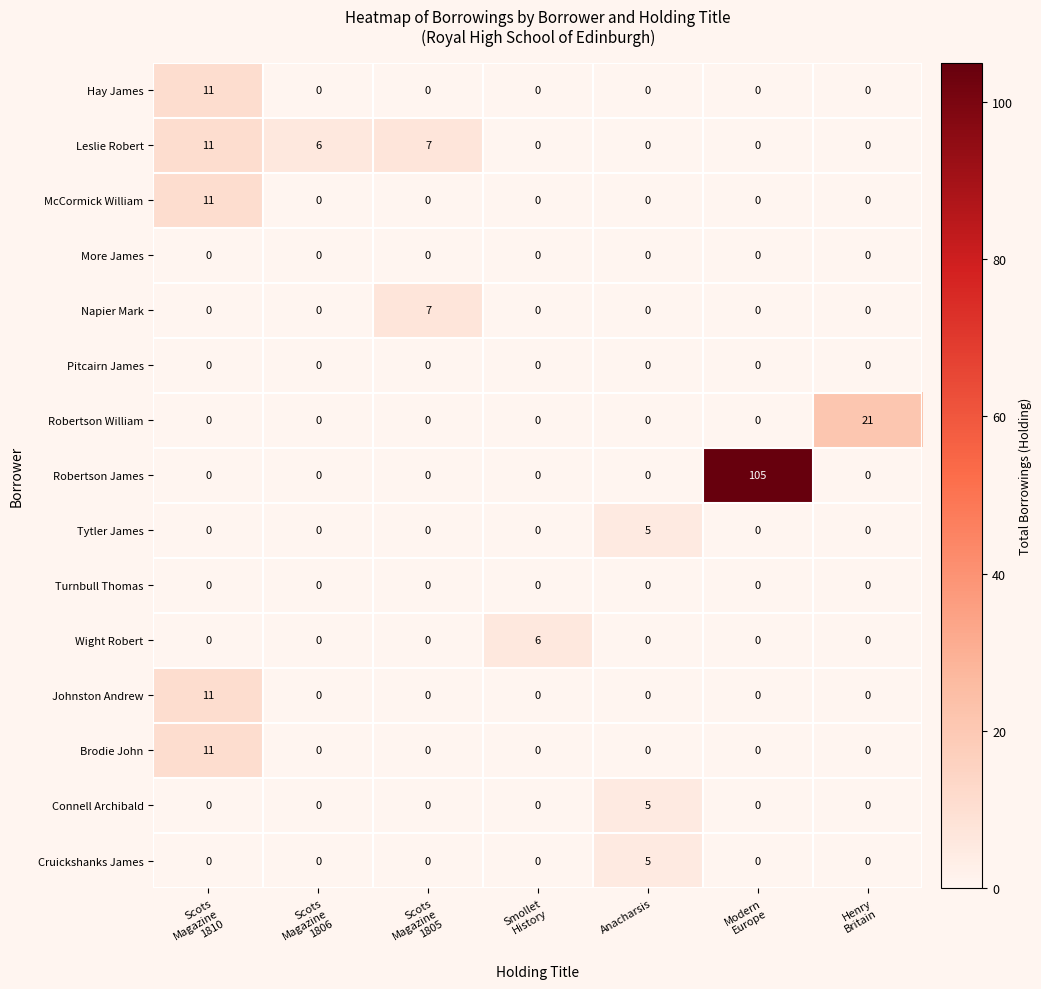

Which series has the widest spread of values?

Robertson James